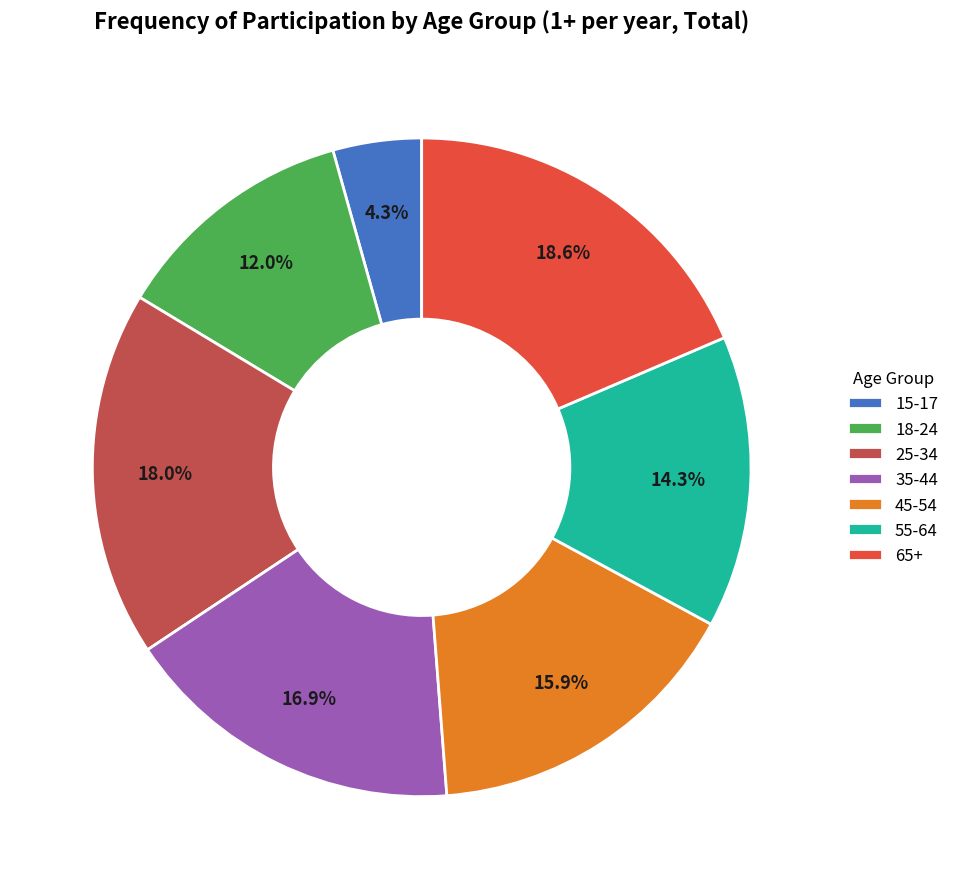

What percentage is the 35-44 slice, to the nearest percent?

17%